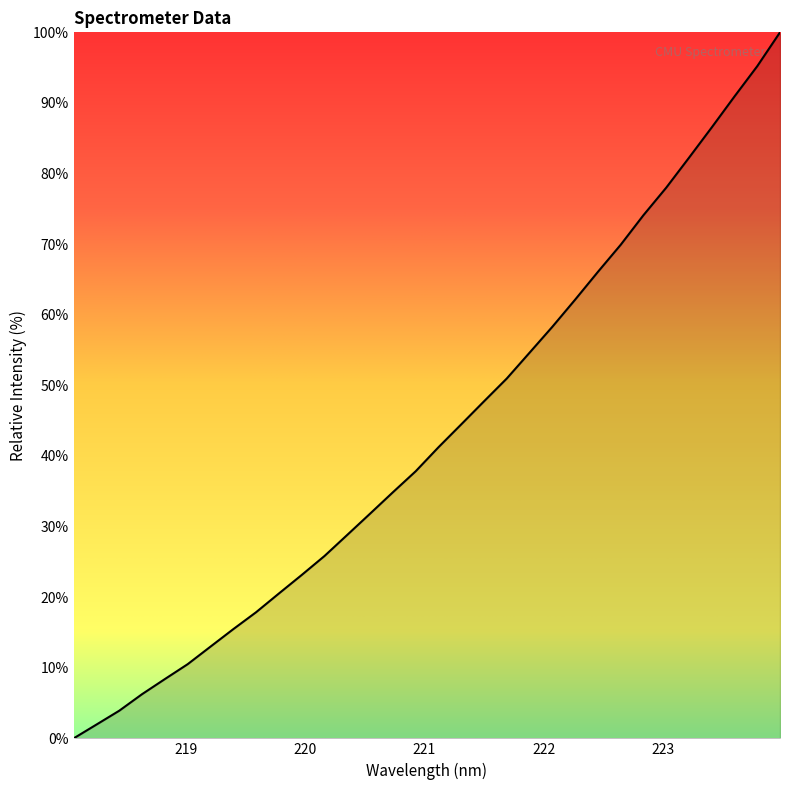

What is the maximum value shown in the chart?

100.0